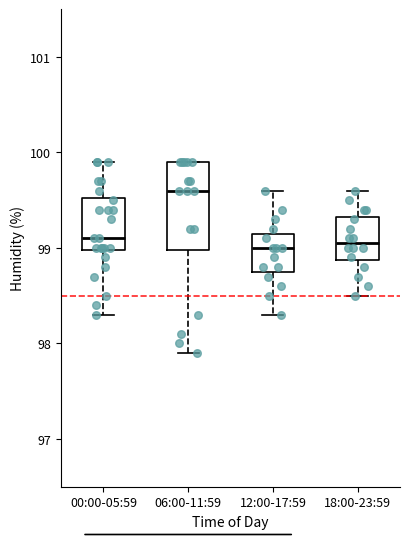

Comparing the boxes themselves (not the whiskers), which one is the tallest?

06:00-11:59